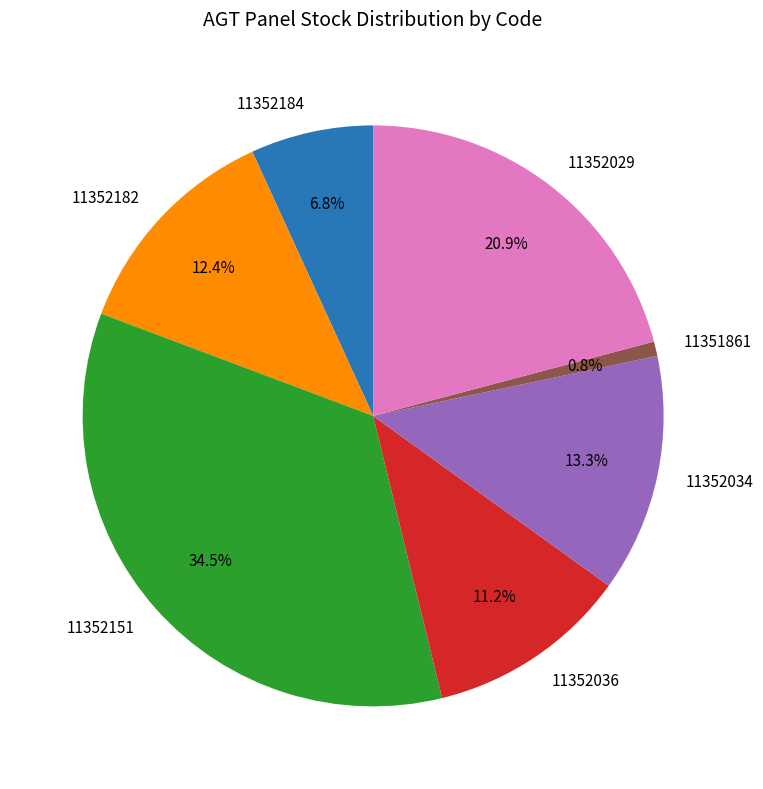

Which has a higher value, 11351861 or 11352184?

11352184